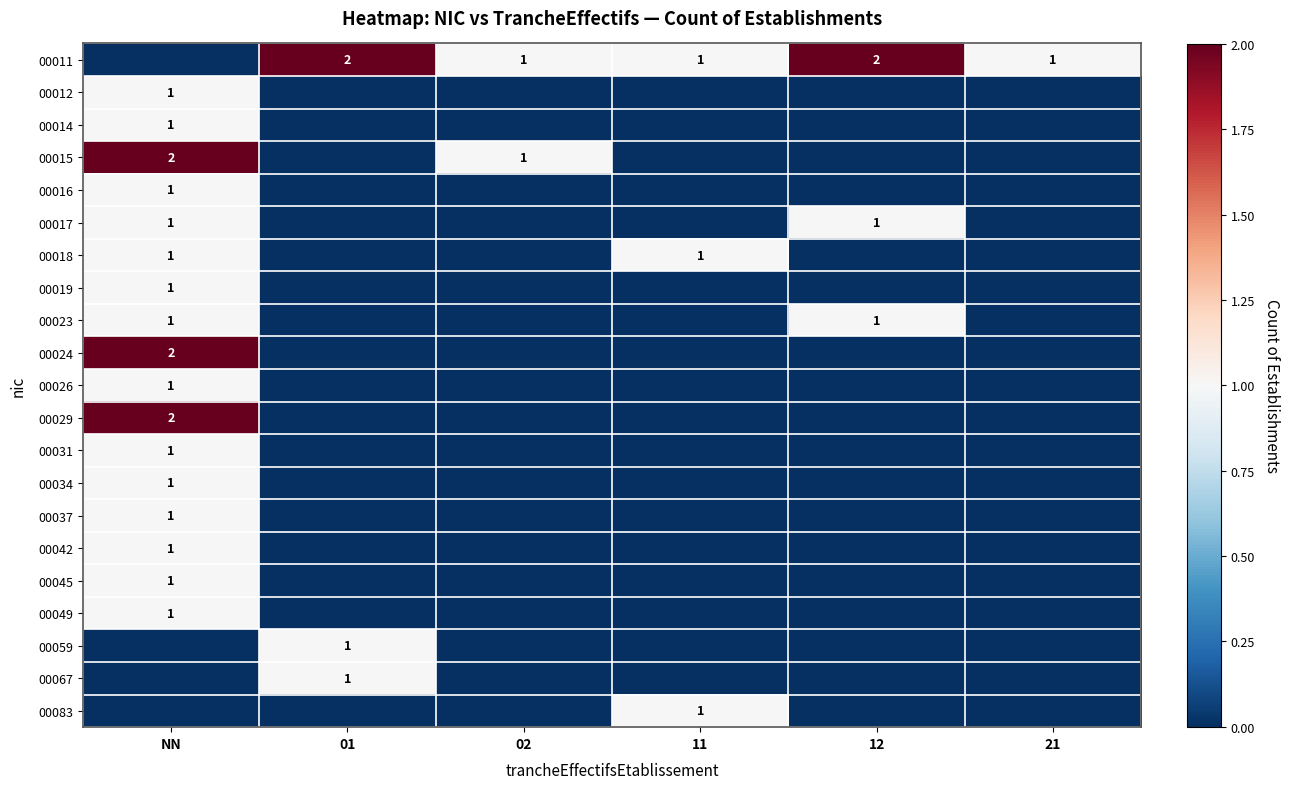

True or false: 00083 has a value of 0 at 11.

False